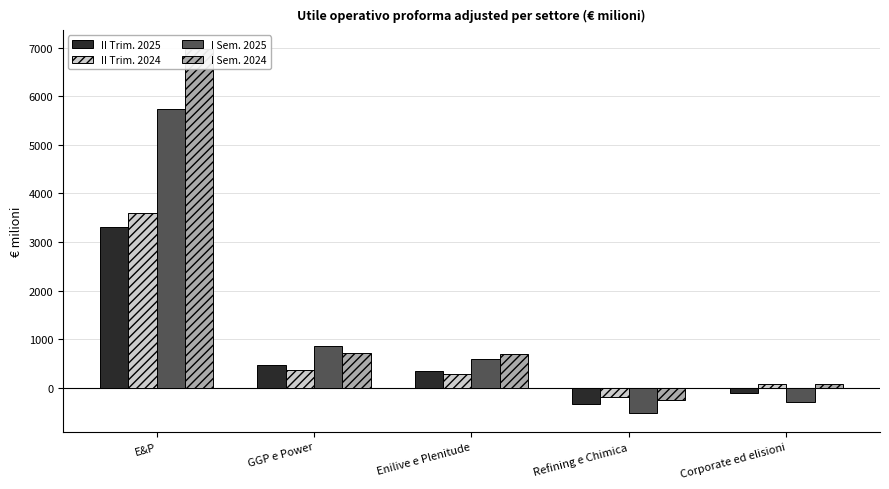

Is the value of I Sem. 2024 at Refining e Chimica greater than the value of II Trim. 2024 at Refining e Chimica?

No